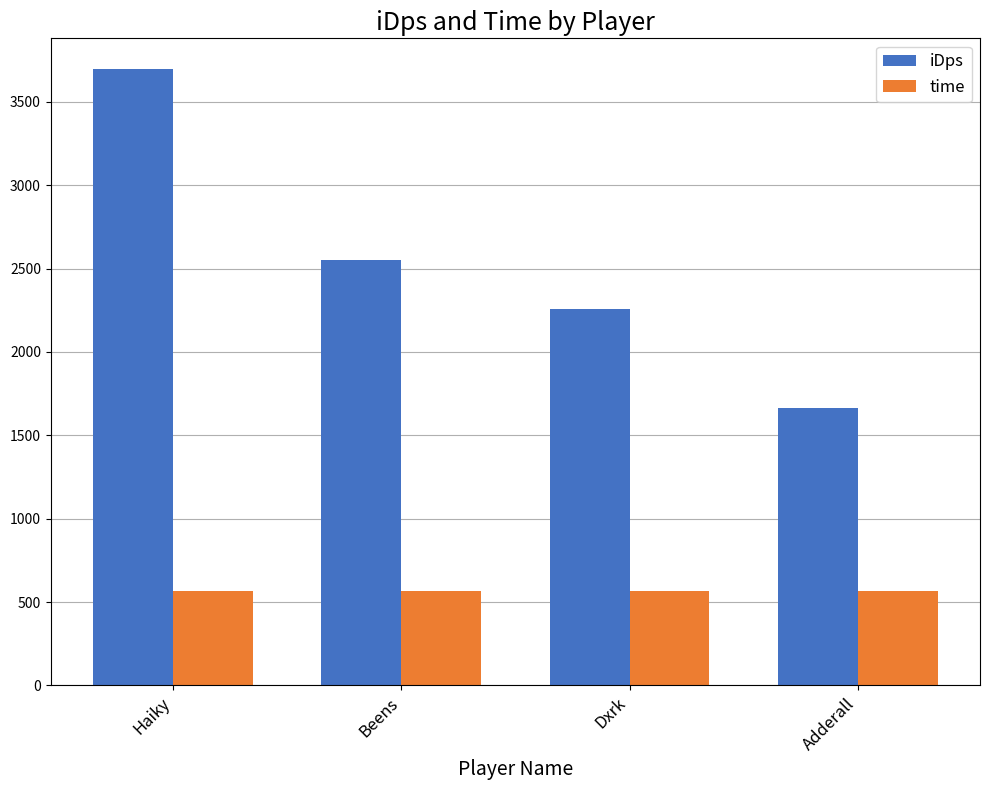

Rank the series by their maximum value, from lowest to highest.

time, iDps